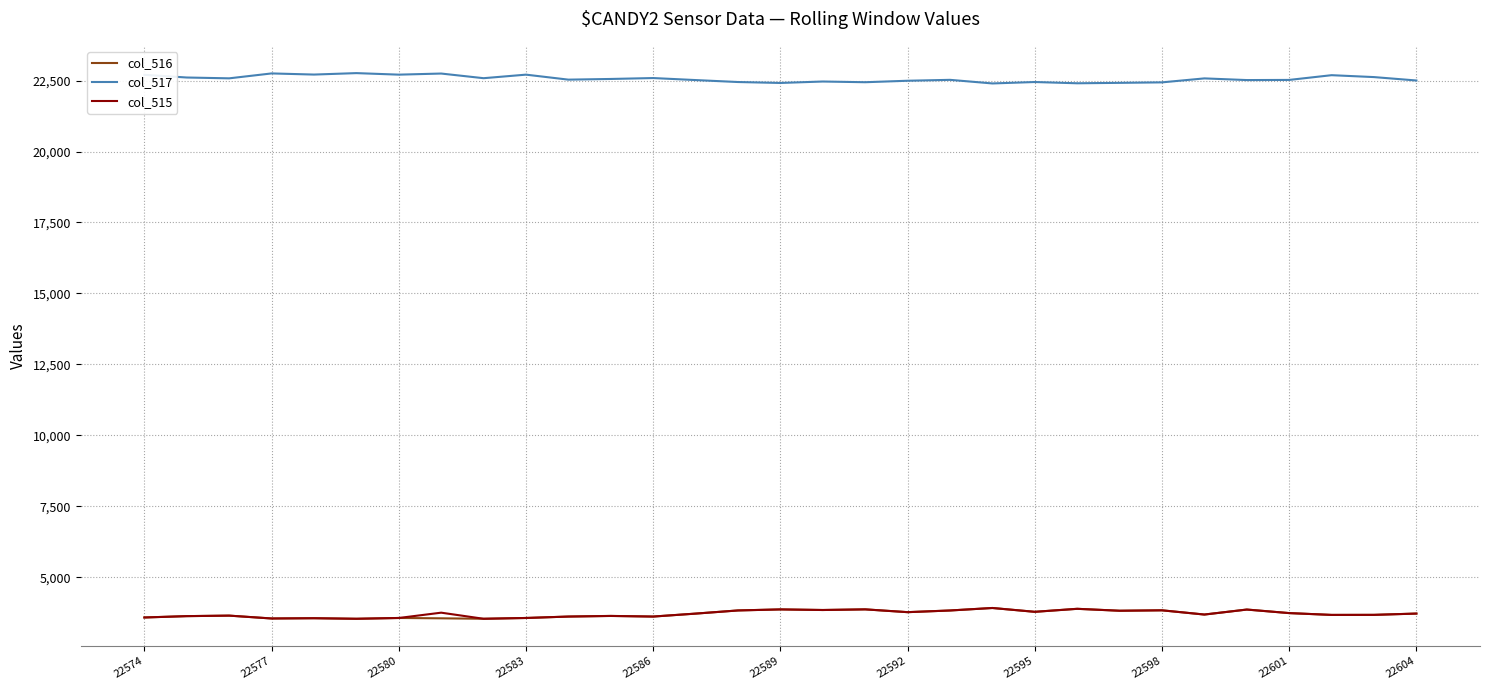

True or false: col_517 and col_516 intersect in this chart.

False